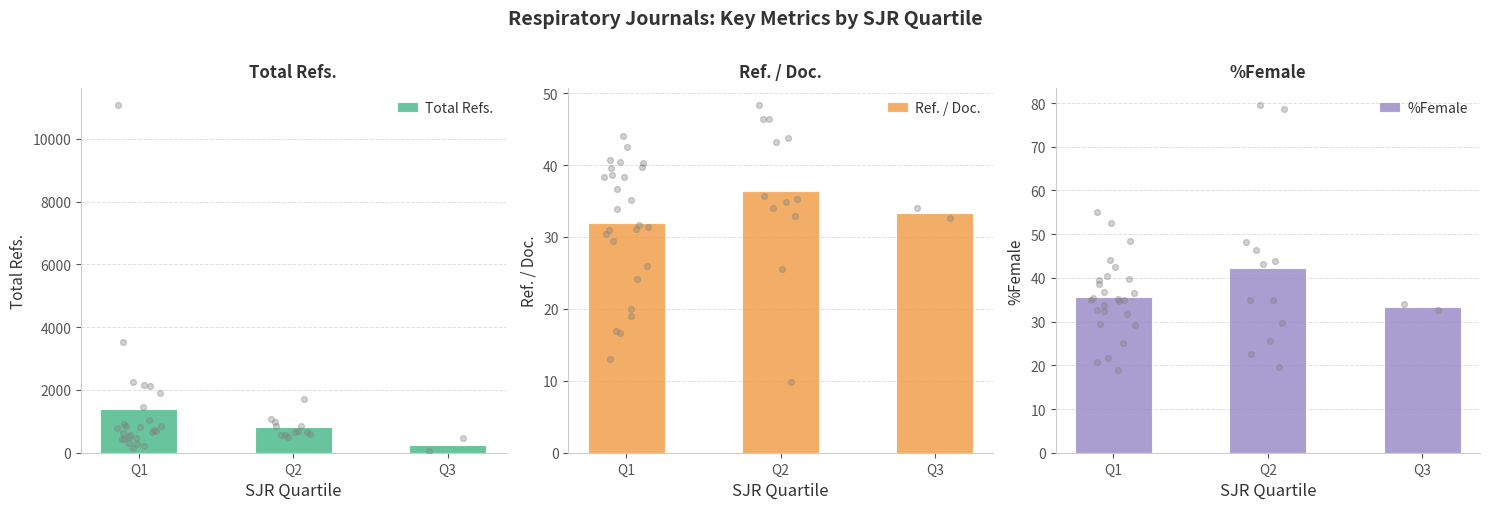

Which series has the largest total across all categories?

Total Refs.